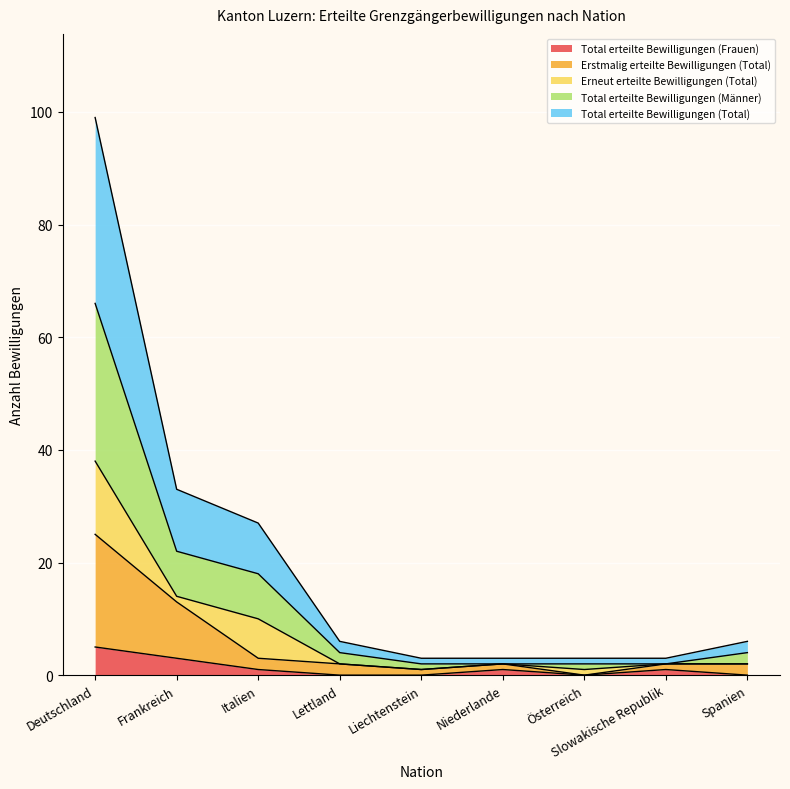

Which label corresponds to the smallest value in the chart?

Lettland